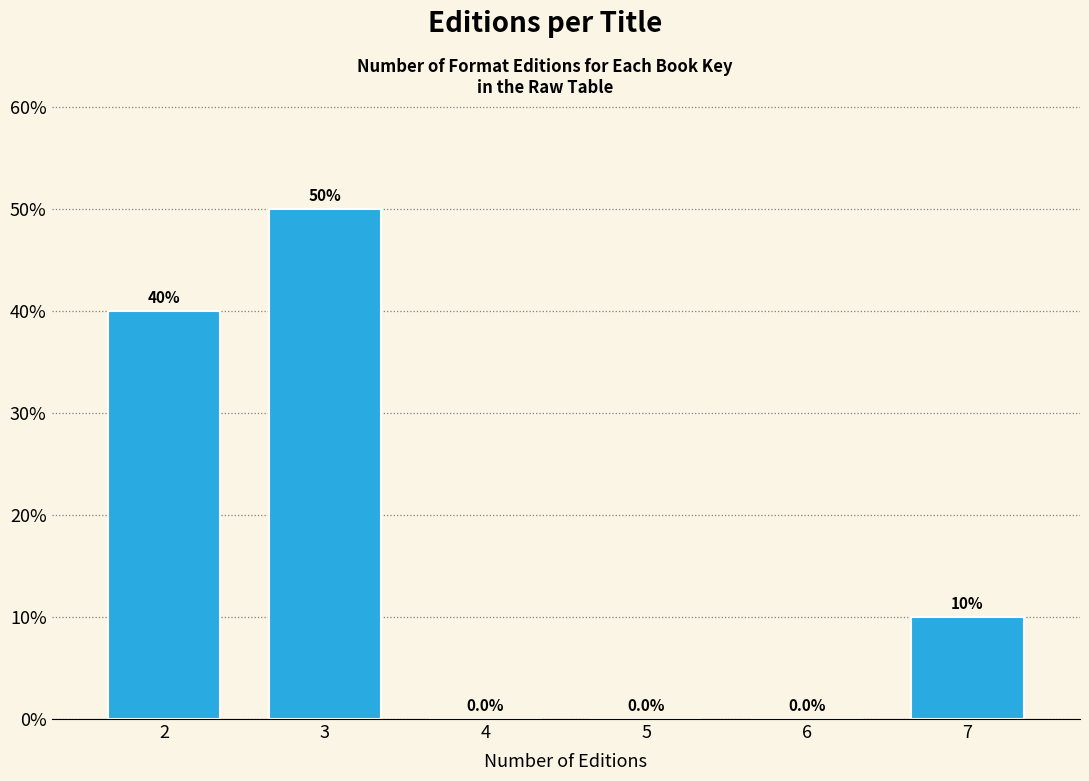

Reading left to right, transcribe all the data shown in this chart.

2=40	3=50	4=0	5=0	6=0	7=10